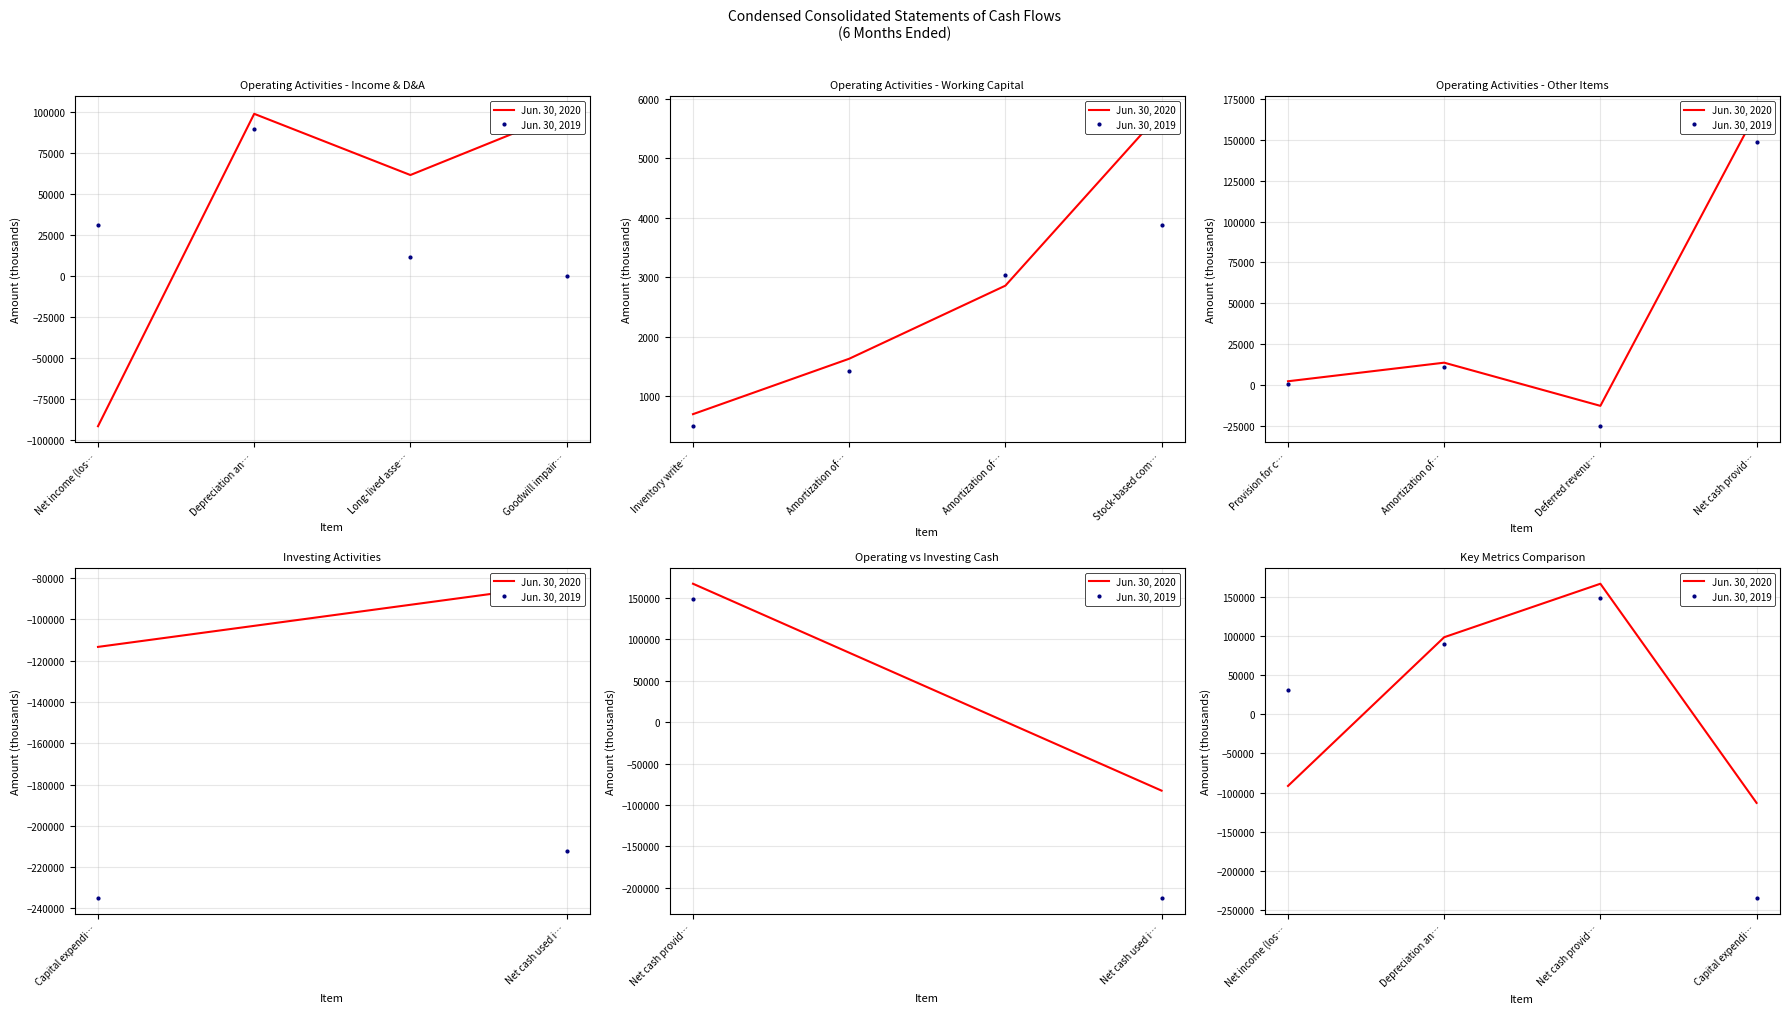

Which series has the largest total across all categories?

Jun. 30, 2020